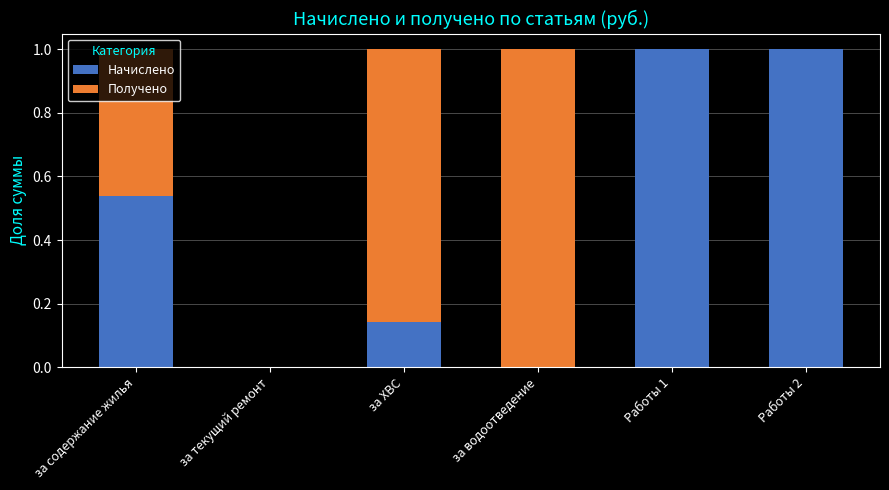

What is the total value across all series at Работы 1?

1.0